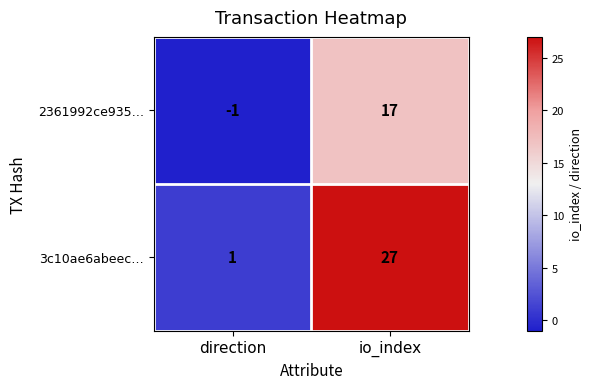

How many series are shown in this chart?

2